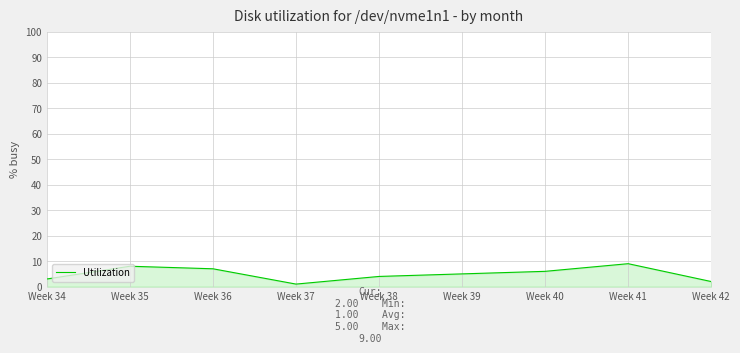

Rank the categories by value from lowest to highest.

Week 37, Week 42, Week 34, Week 38, Week 39, Week 40, Week 36, Week 35, Week 41